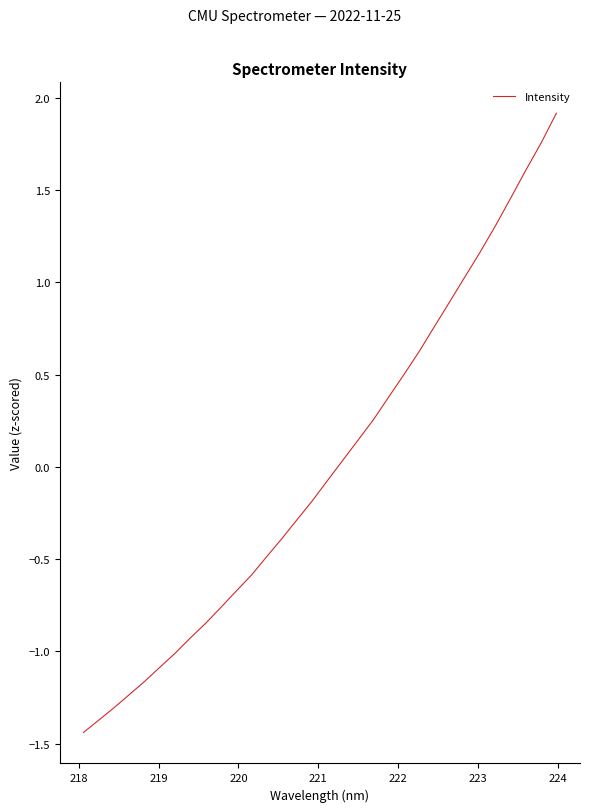

What is the maximum value shown in the chart?

1.9